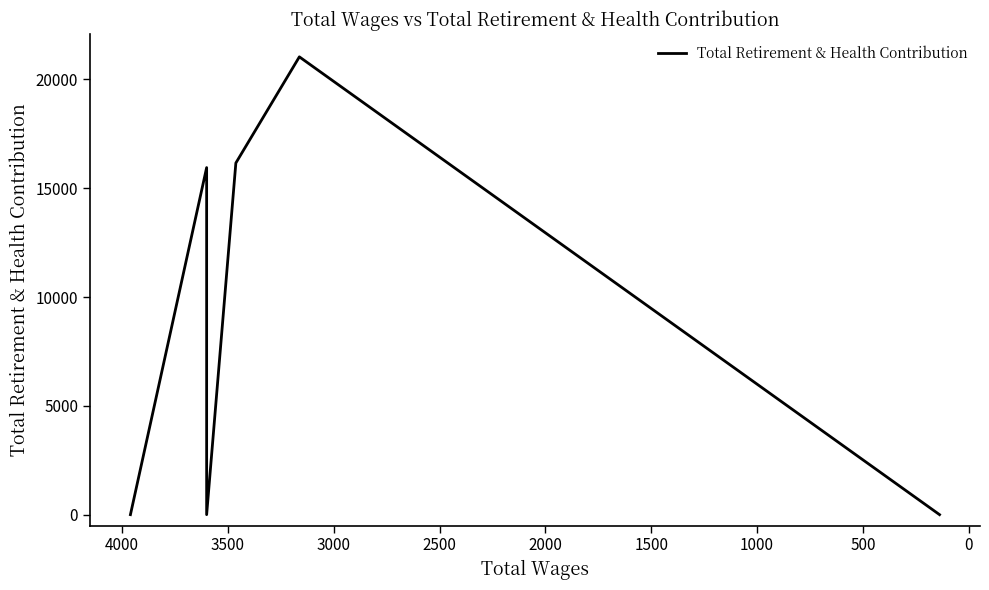

The value at −500 is 7597. True or false?

False